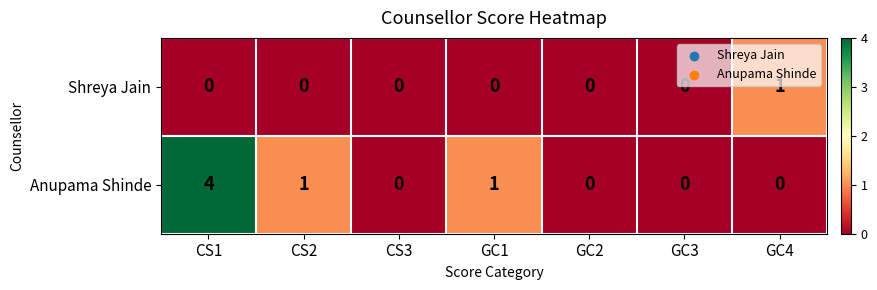

Is it true that Shreya Jain equals 0 at CS3?

True